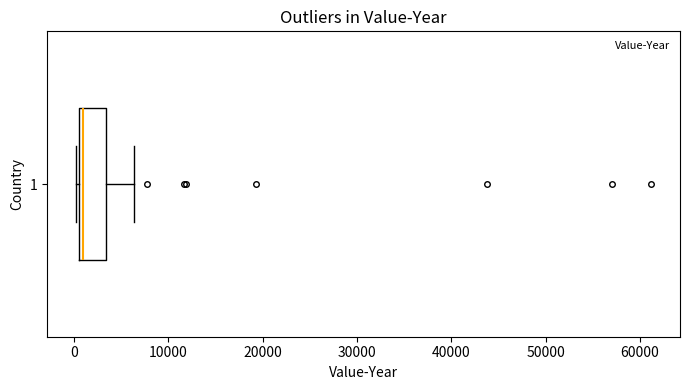

Transcribe this box plot: give where the median line is, the range the box spans, and where the two whiskers end, as read against the x-axis. The values are not printed on the chart, so give them approximately, as read against the axis.

median 1000 (just right of the box's left edge), box 1000 to 3000, whiskers 0 to 6000